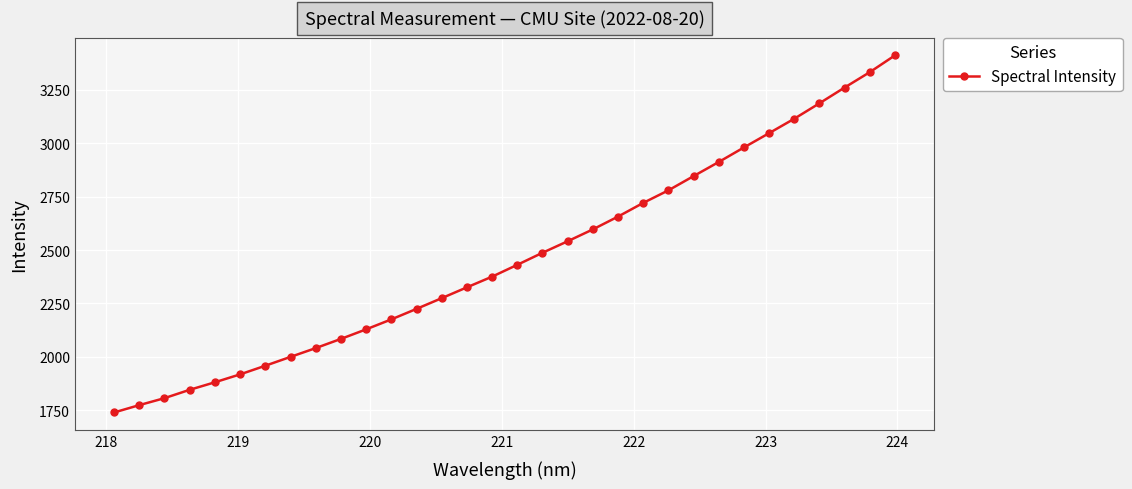

True or false: there are more than 2 points higher than both neighbors.

False